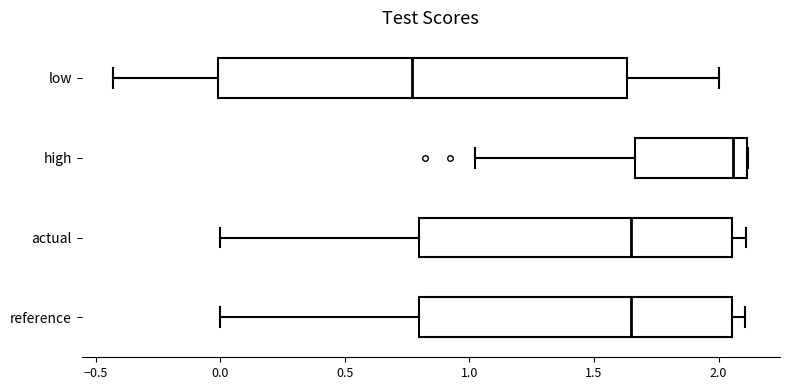

Which box has the furthest to the right median line?

high